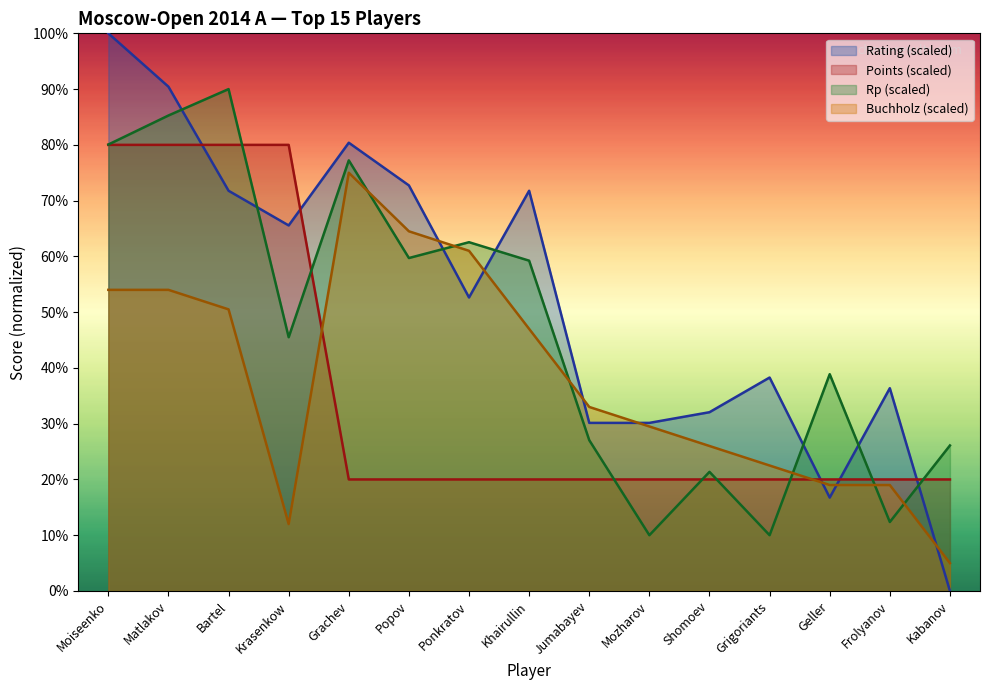

Reading left to right, list all the values displayed in this chart.

Rating: Moiseenko=100.0	Matlakov=90.4	Bartel=71.8	Krasenkow=65.6	Grachev=80.4	Popov=72.7	Ponkratov=52.6	Khairullin=71.8	Jumabayev=30.1	Mozharov=30.1	Shomoev=32.1	Grigoriants=38.3	Geller=16.7	Frolyanov=36.4	Kabanov=0.0
Points: Moiseenko=80.0	Matlakov=80.0	Bartel=80.0	Krasenkow=80.0	Grachev=20.0	Popov=20.0	Ponkratov=20.0	Khairullin=20.0	Jumabayev=20.0	Mozharov=20.0	Shomoev=20.0	Grigoriants=20.0	Geller=20.0	Frolyanov=20.0	Kabanov=20.0
Rp: Moiseenko=80.1	Matlakov=85.3	Bartel=90.0	Krasenkow=45.5	Grachev=77.2	Popov=59.7	Ponkratov=62.5	Khairullin=59.2	Jumabayev=27.0	Mozharov=10.0	Shomoev=21.4	Grigoriants=10.0	Geller=38.9	Frolyanov=12.4	Kabanov=26.1
Buchholz: Moiseenko=54.0	Matlakov=54.0	Bartel=50.5	Krasenkow=12.0	Grachev=75.0	Popov=64.5	Ponkratov=61.0	Khairullin=47.0	Jumabayev=33.0	Mozharov=29.5	Shomoev=26.0	Grigoriants=22.5	Geller=19.0	Frolyanov=19.0	Kabanov=5.0